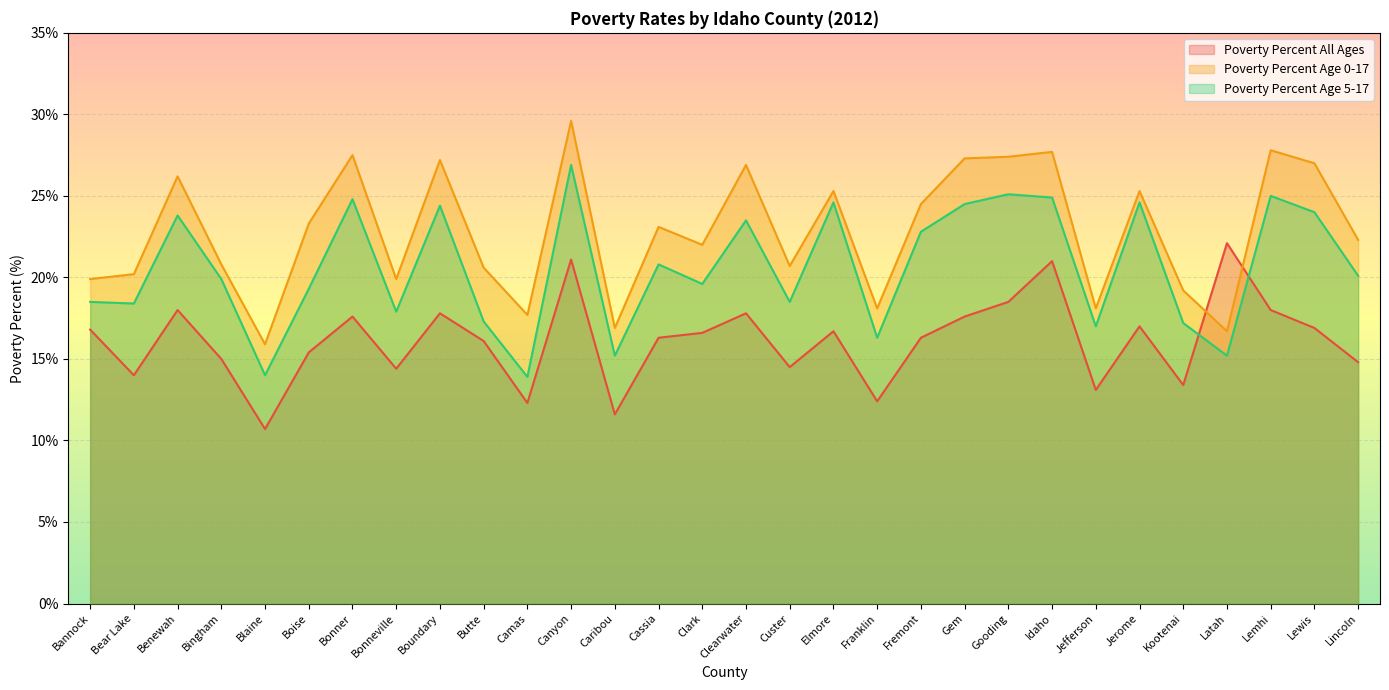

Reading left to right, transcribe all the data shown in this chart.

Poverty Percent All Ages: Bannock=16.8	Bear Lake=14.0	Benewah=18.0	Bingham=15.0	Blaine=10.7	Boise=15.4	Bonner=17.6	Bonneville=14.4	Boundary=17.8	Butte=16.1	Camas=12.3	Canyon=21.1	Caribou=11.6	Cassia=16.3	Clark=16.6	Clearwater=17.8	Custer=14.5	Elmore=16.7	Franklin=12.4	Fremont=16.3	Gem=17.6	Gooding=18.5	Idaho=21.0	Jefferson=13.1	Jerome=17.0	Kootenai=13.4	Latah=22.1	Lemhi=18.0	Lewis=16.9	Lincoln=14.8
Poverty Percent Age 0-17: Bannock=19.9	Bear Lake=20.2	Benewah=26.2	Bingham=20.8	Blaine=15.9	Boise=23.3	Bonner=27.5	Bonneville=19.9	Boundary=27.2	Butte=20.6	Camas=17.7	Canyon=29.6	Caribou=16.9	Cassia=23.1	Clark=22.0	Clearwater=26.9	Custer=20.7	Elmore=25.3	Franklin=18.1	Fremont=24.5	Gem=27.3	Gooding=27.4	Idaho=27.7	Jefferson=18.1	Jerome=25.3	Kootenai=19.2	Latah=16.7	Lemhi=27.8	Lewis=27.0	Lincoln=22.3
Poverty Percent Age 5-17: Bannock=18.5	Bear Lake=18.4	Benewah=23.8	Bingham=19.9	Blaine=14.0	Boise=19.3	Bonner=24.8	Bonneville=17.9	Boundary=24.4	Butte=17.3	Camas=13.9	Canyon=26.9	Caribou=15.2	Cassia=20.8	Clark=19.6	Clearwater=23.5	Custer=18.5	Elmore=24.6	Franklin=16.3	Fremont=22.8	Gem=24.5	Gooding=25.1	Idaho=24.9	Jefferson=17.0	Jerome=24.6	Kootenai=17.2	Latah=15.2	Lemhi=25.0	Lewis=24.0	Lincoln=20.1